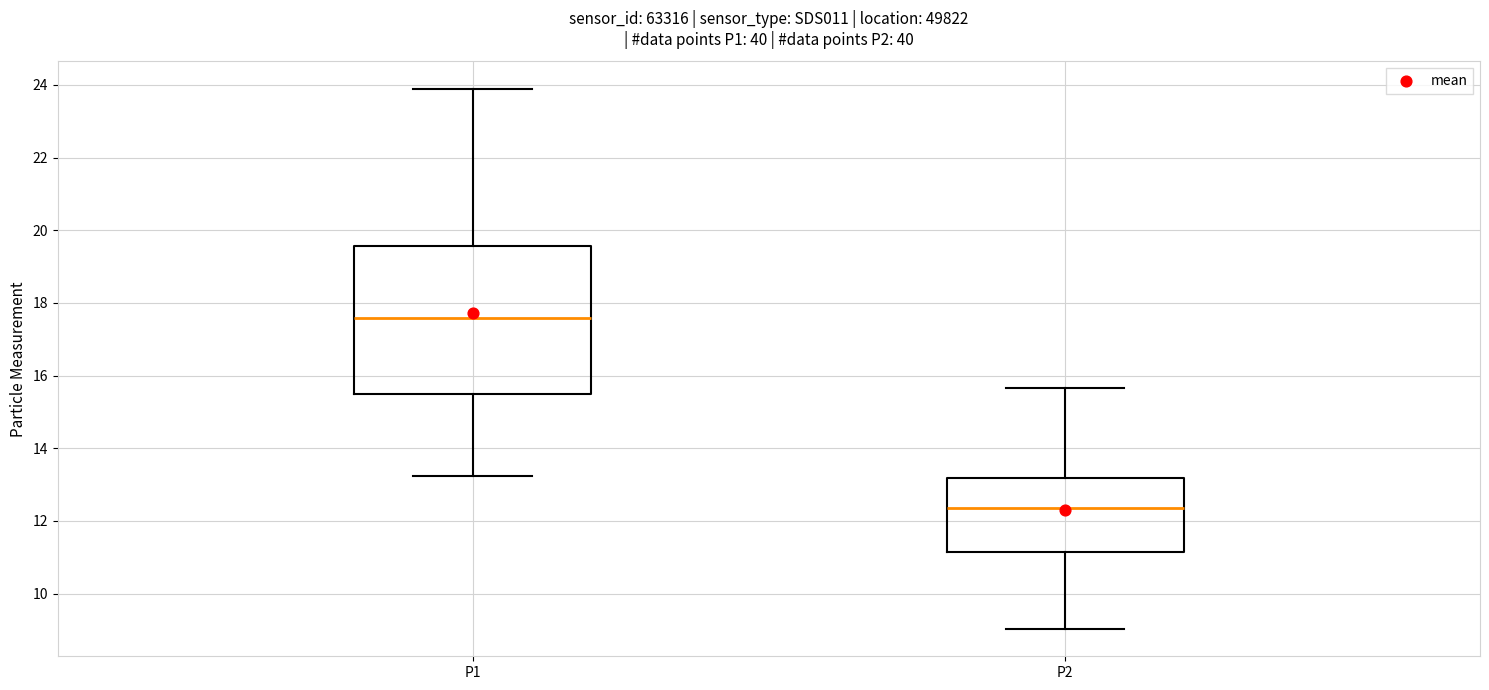

Reading left to right, transcribe this box plot: for each box, give where its median line is, the range the box spans, and where its two whiskers end, as read against the y-axis. The values are not printed on the chart, so give them approximately, as read against the axis.

P1: median 17.6, box 15.4 to 19.6, whiskers 13.2 to 24.0
P2: median 12.4, box 11.2 to 13.2, whiskers 9.0 to 15.6